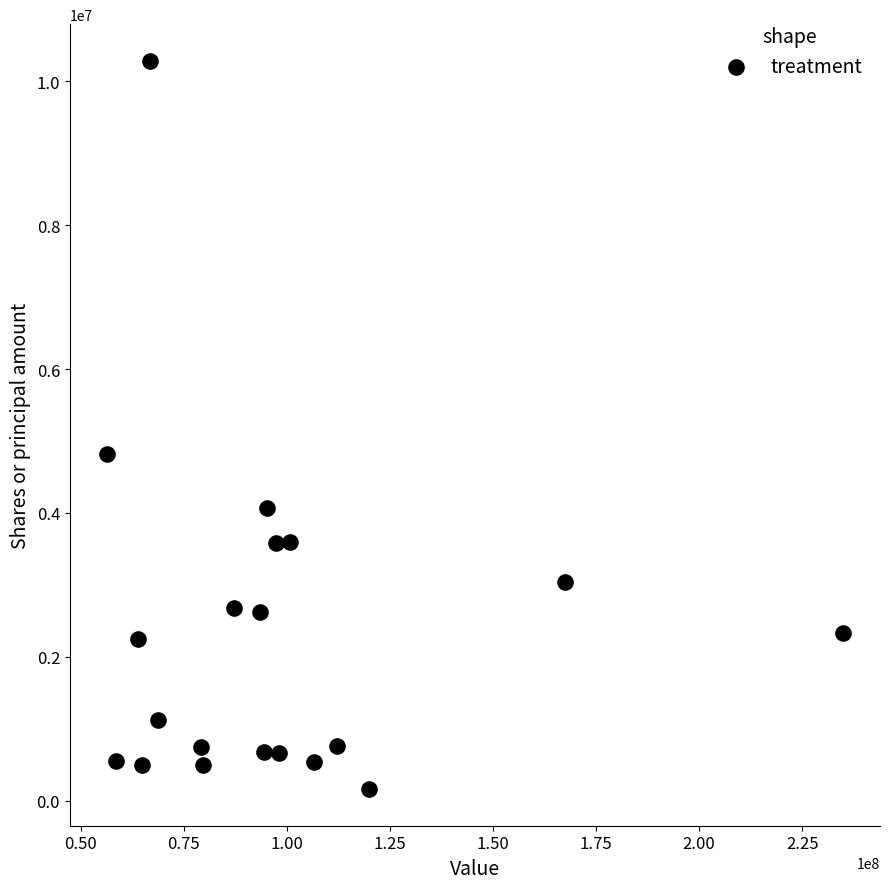

What Y value in the scatter plot is closest to 5222998?

4812606